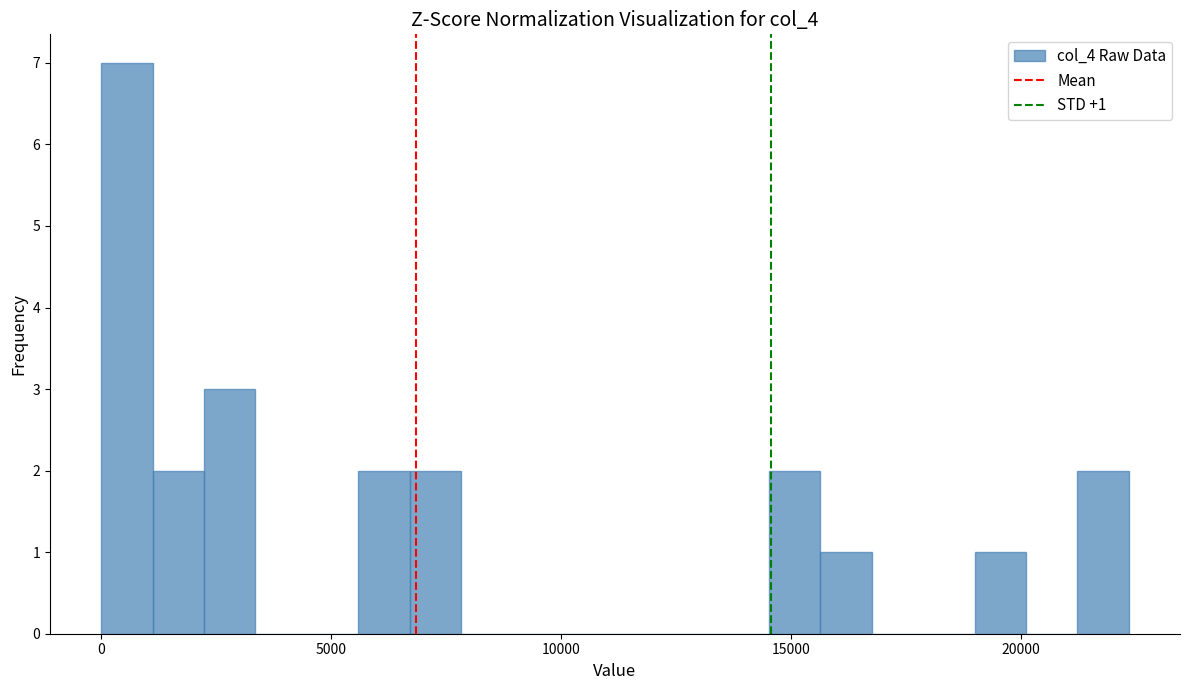

Around what value on the x-axis is the tallest bar? Give the approximate position of its centre, as read against the axis.

500